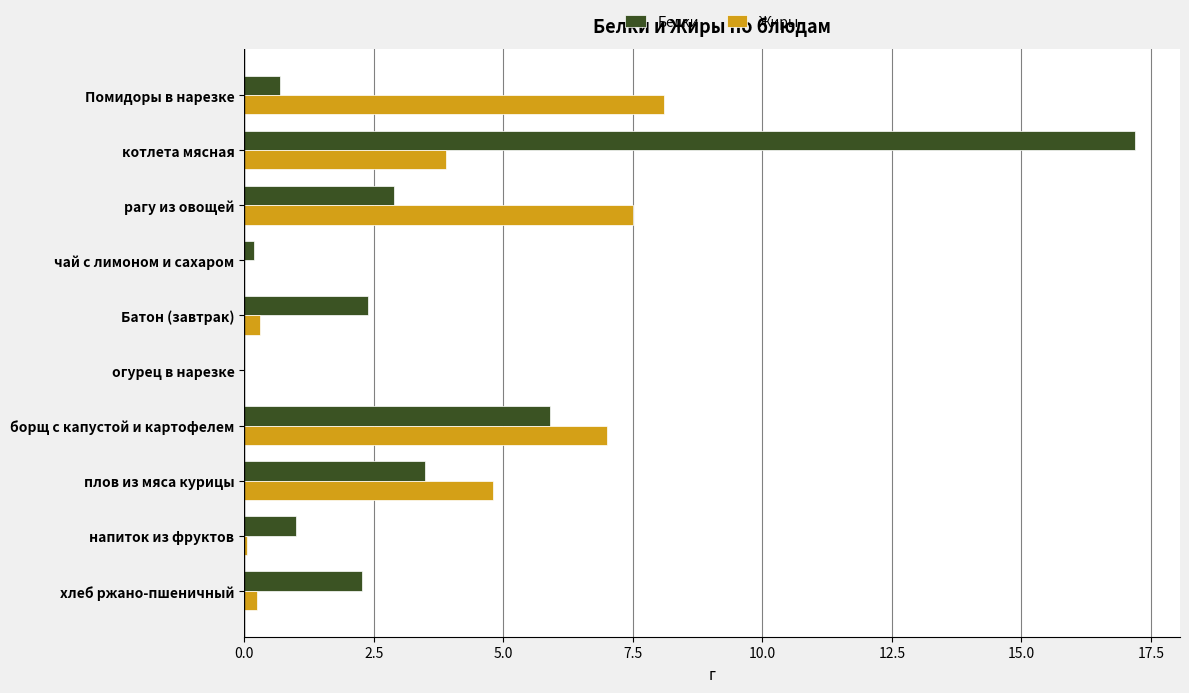

What is the highest value of the Жиры series?

8.1